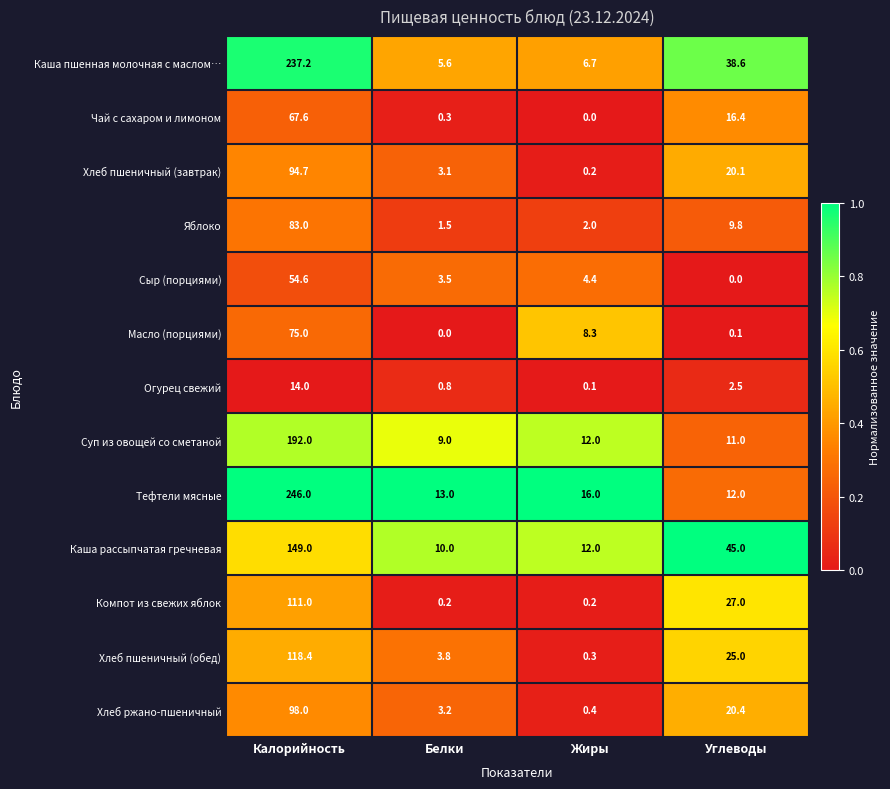

How many categories are shown in the chart?

4